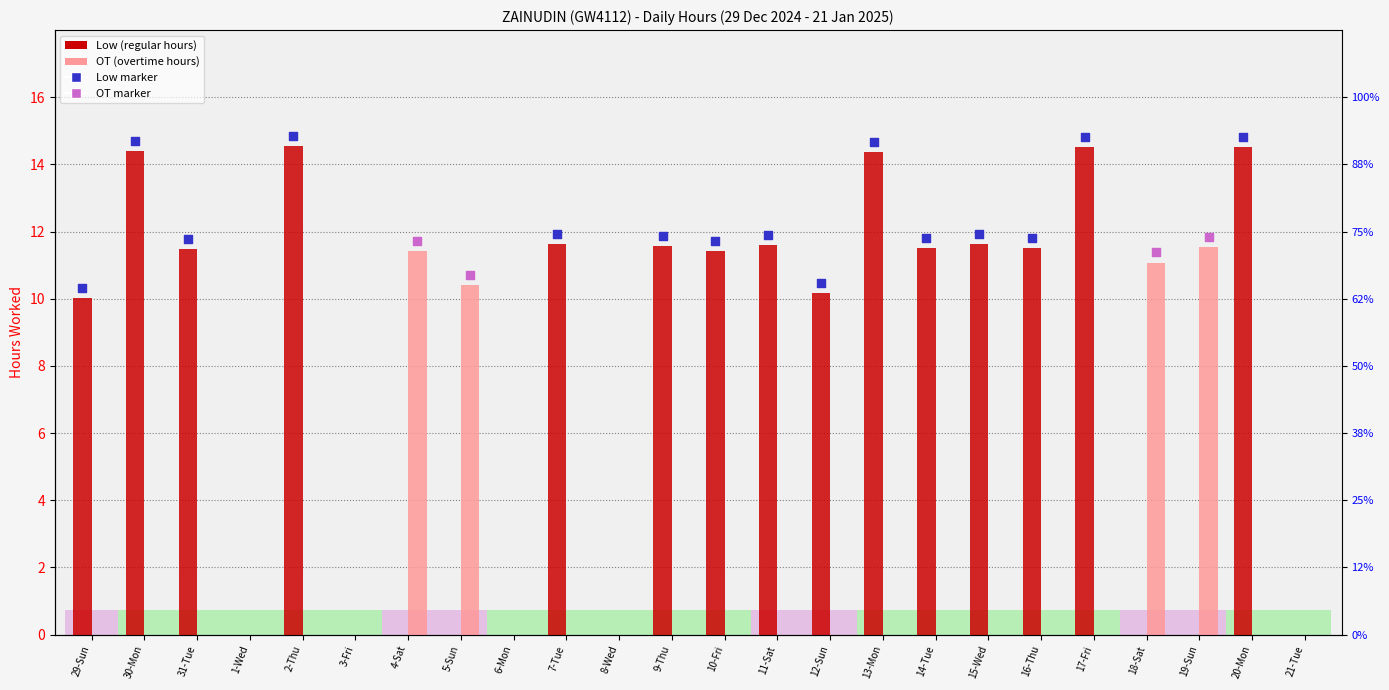

Which series reaches the minimum Y coordinate?

Low (Hours)